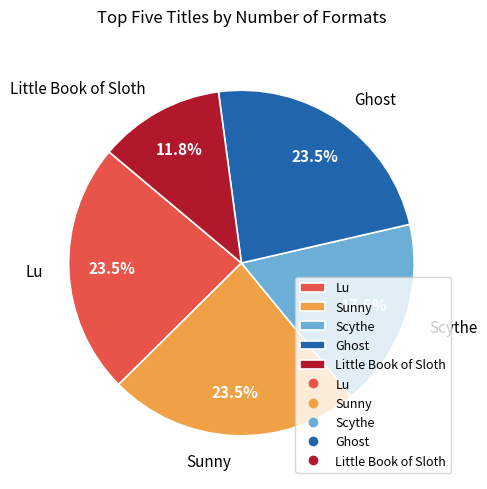

Is there a majority slice in this chart?

No